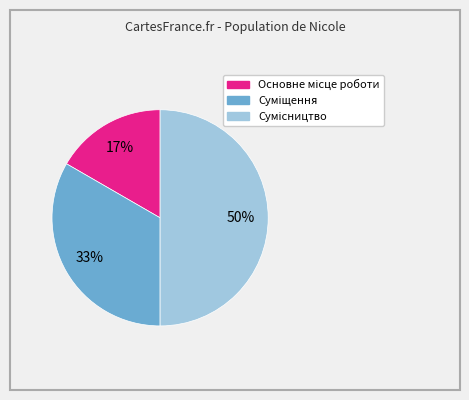

To the nearest percent, what is the difference between the largest and smallest slice percentages?

33%